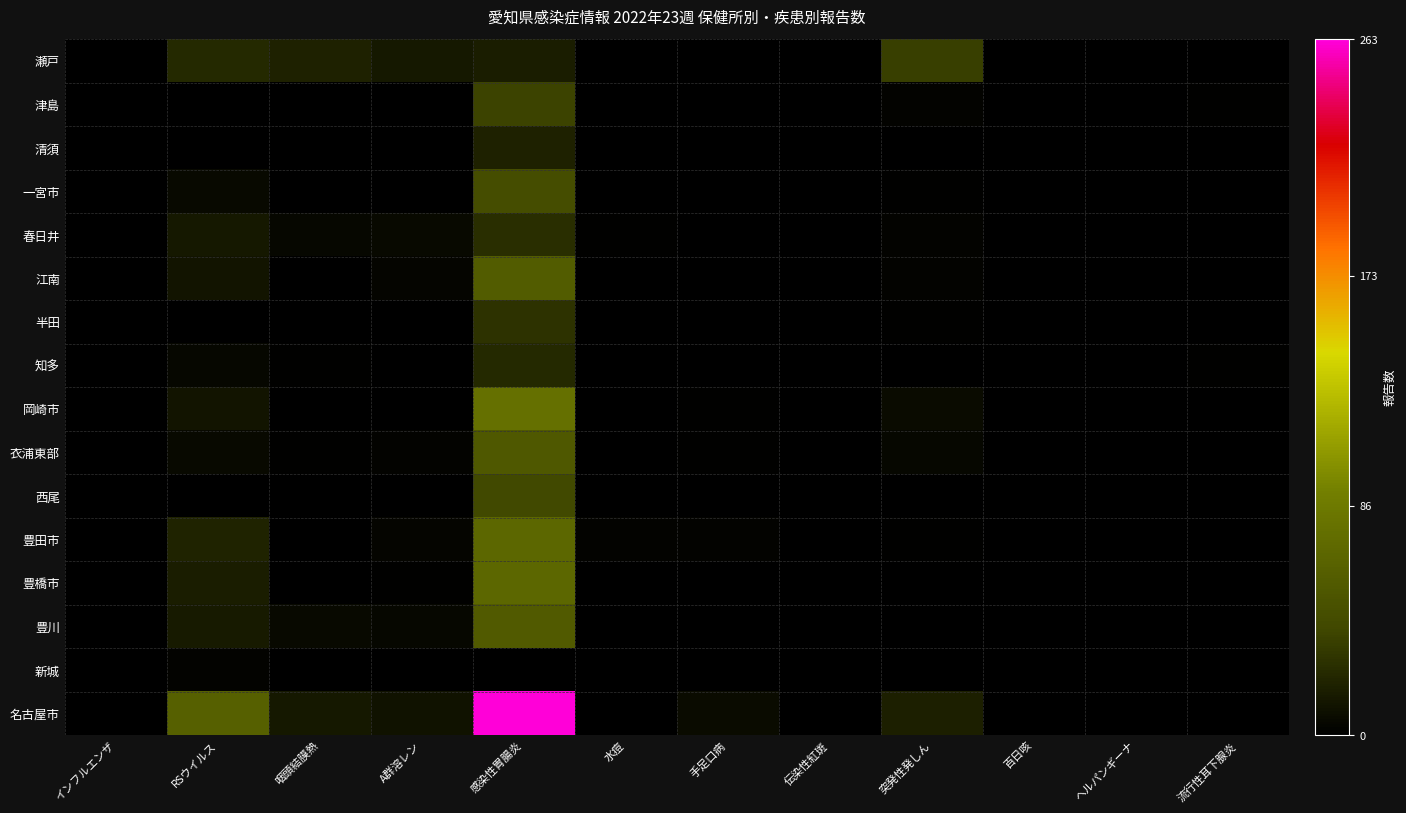

At which category is the sum across all series the highest?

感染性胃腸炎